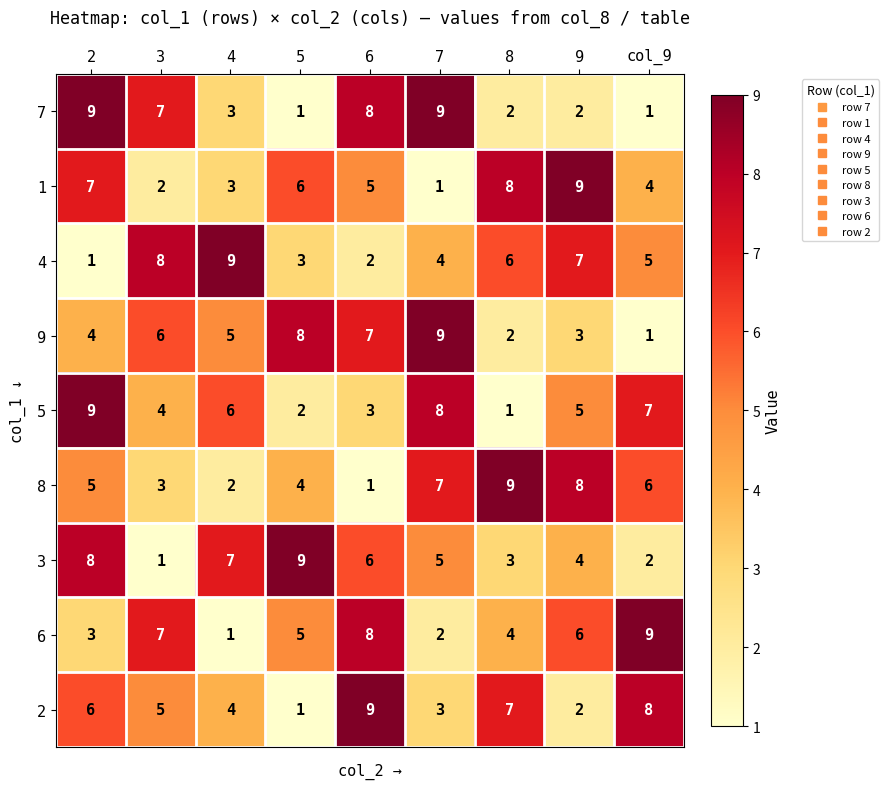

The 9 series shows 3 at 8. True or false?

False